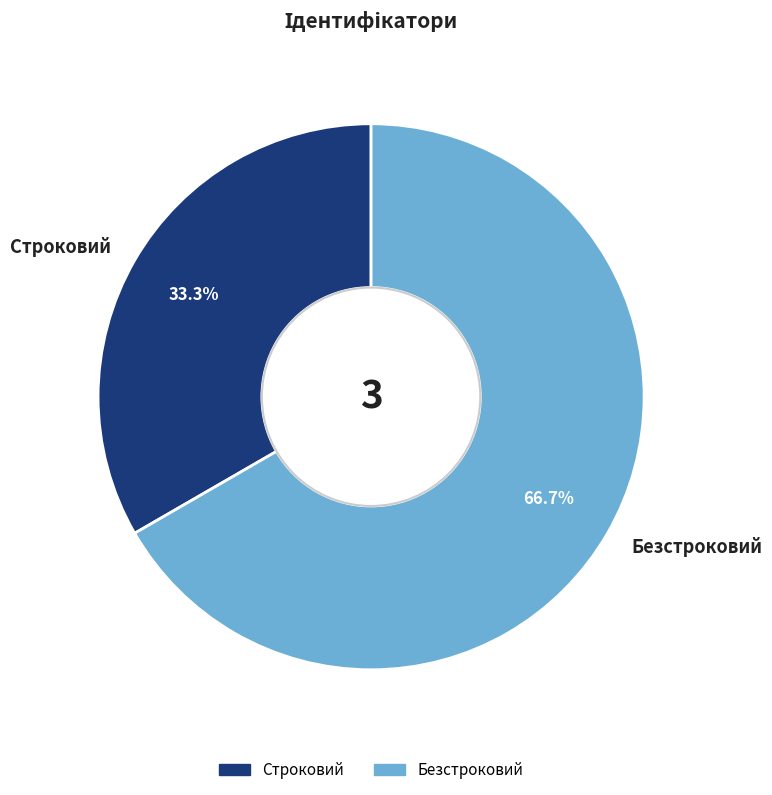

Between Безстроковий and Строковий, which is larger?

Безстроковий